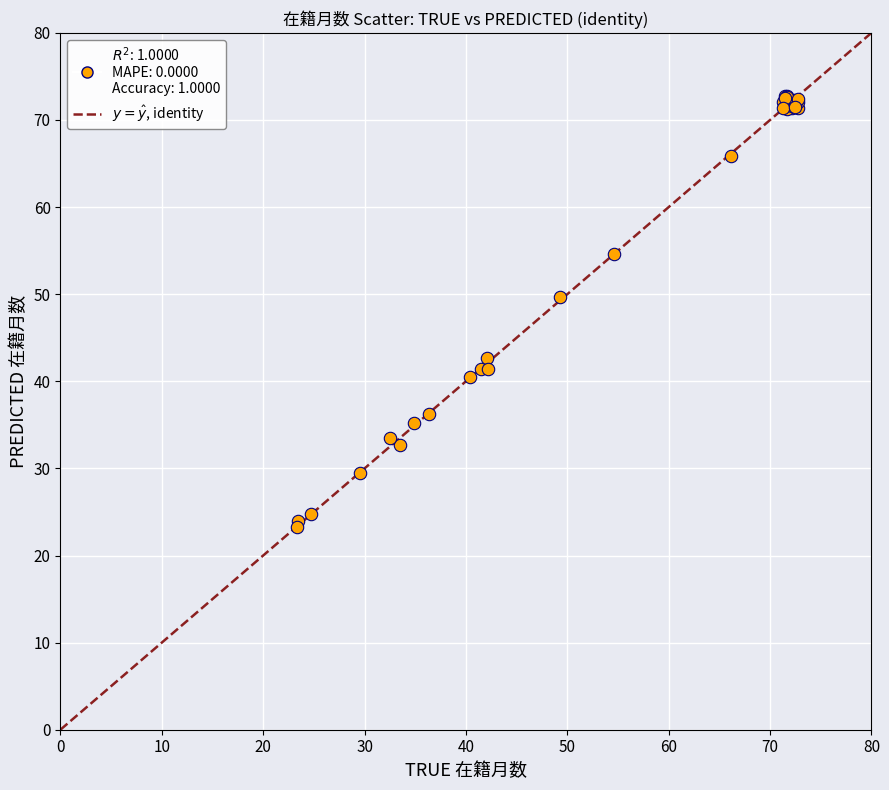

What Y value in the scatter plot is closest to 48?

49.7